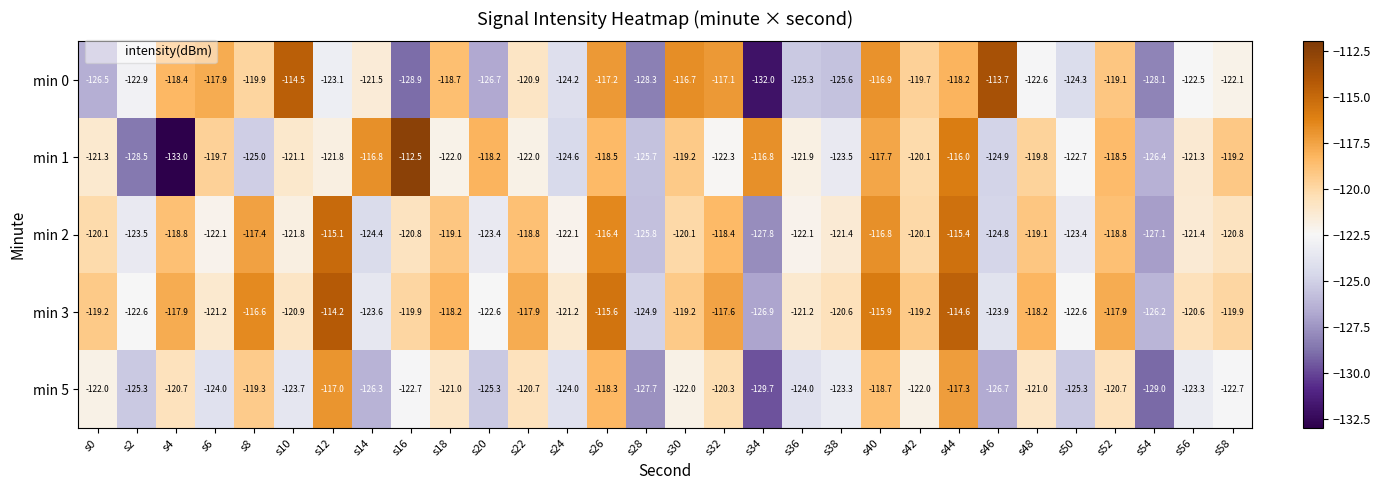

At which label does min 1 first exceed -121?

s6